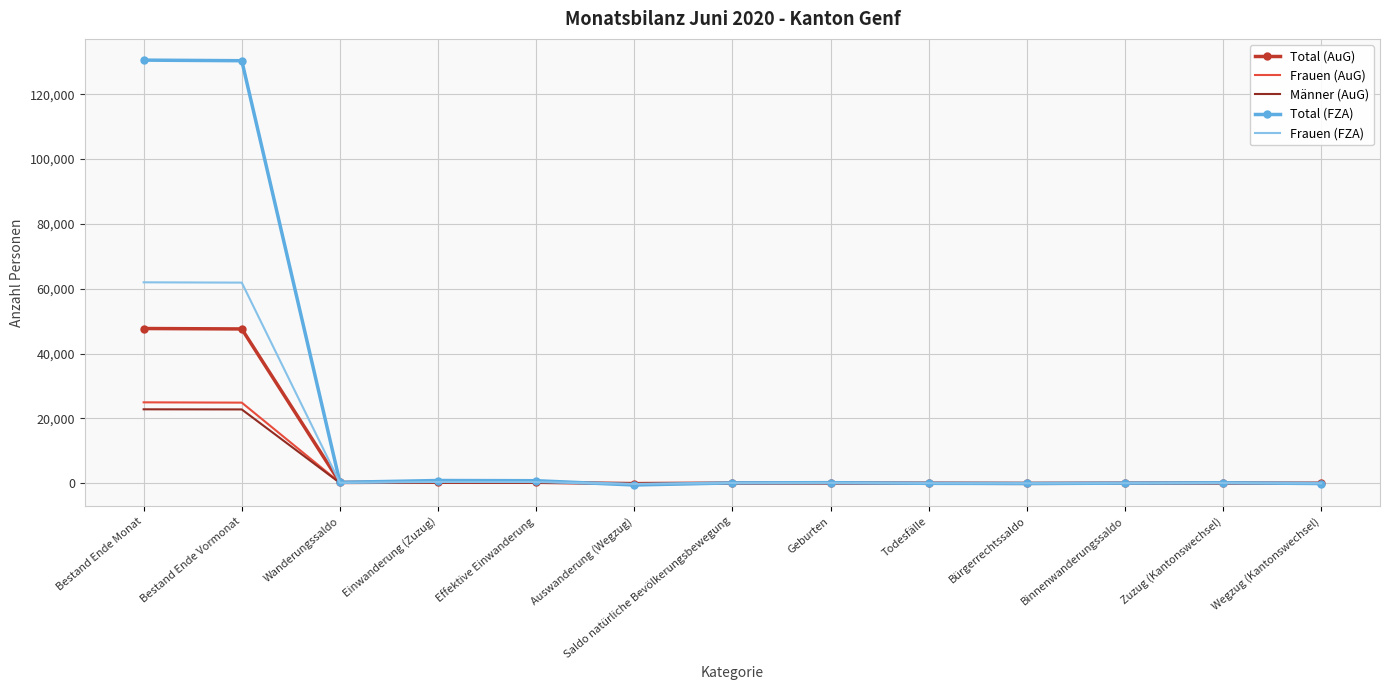

The value of Frauen (AuG) at Bestand Ende Vormonat is 6882. True or false?

False